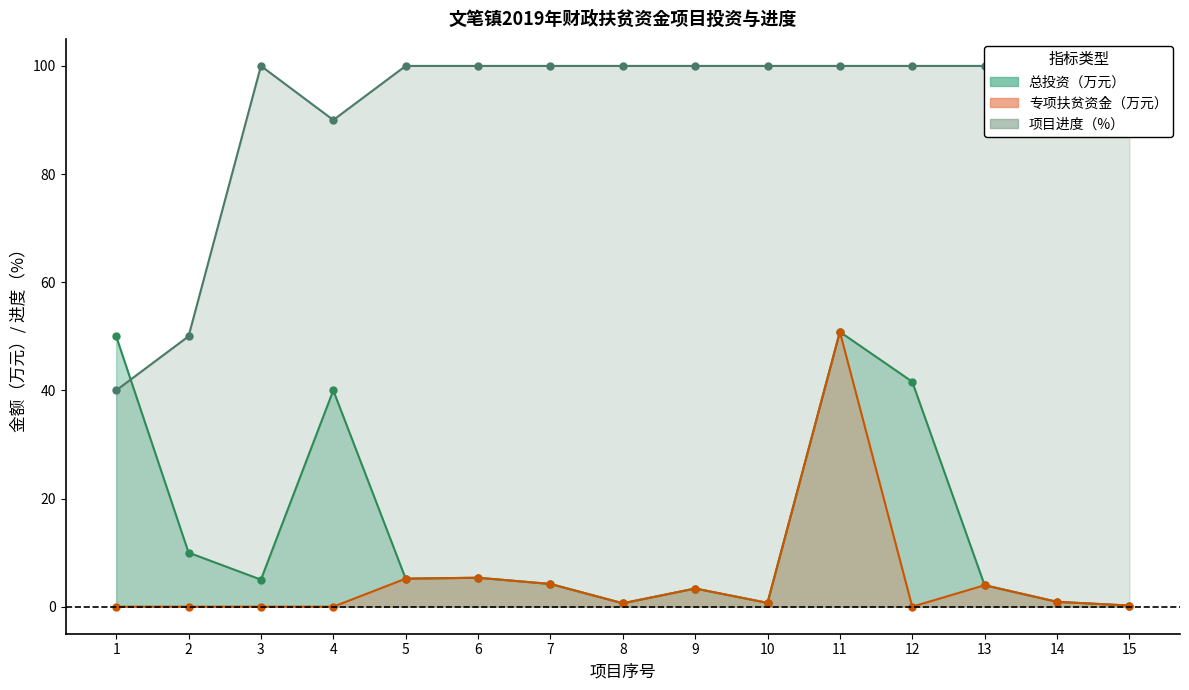

How many lines are shown in the chart?

3